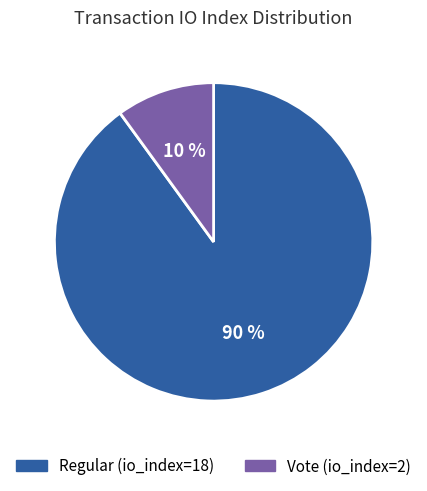

Combined, do Vote (io_index=2) and Regular (io_index=18) account for over 50%?

Yes